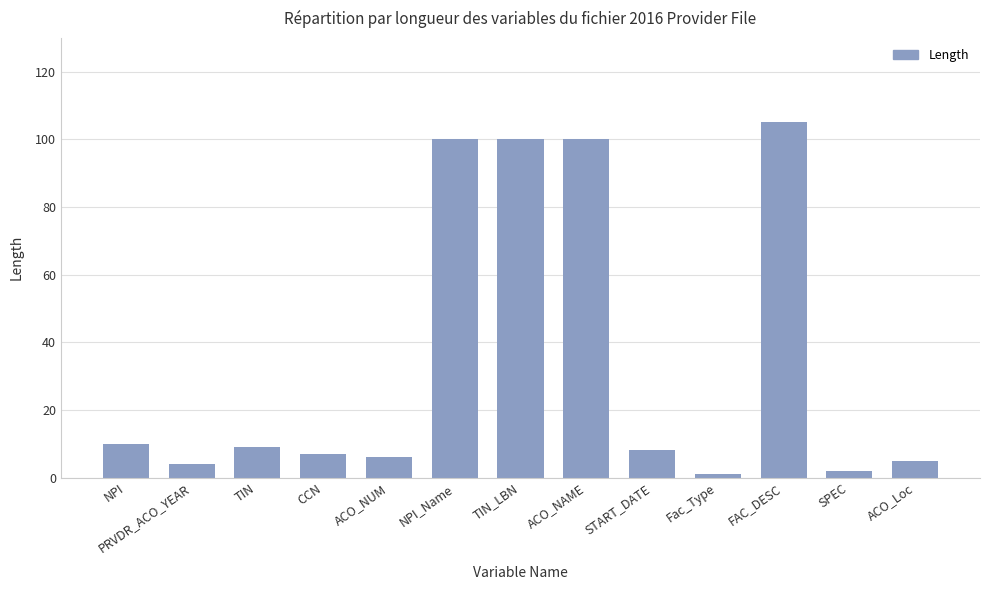

What is the sum of all values?

457